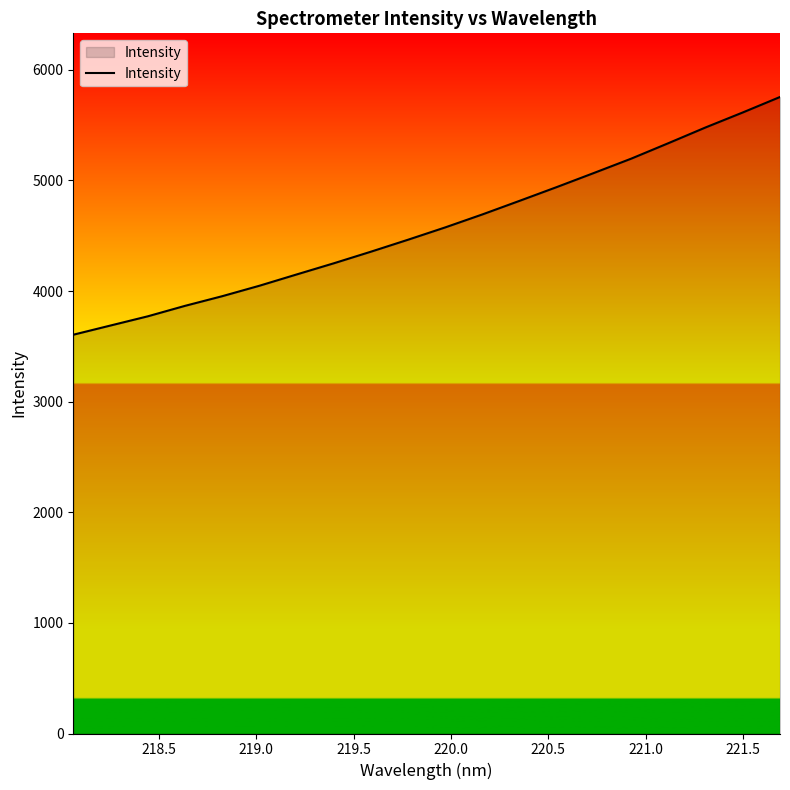

What is the smallest value displayed?

3604.8